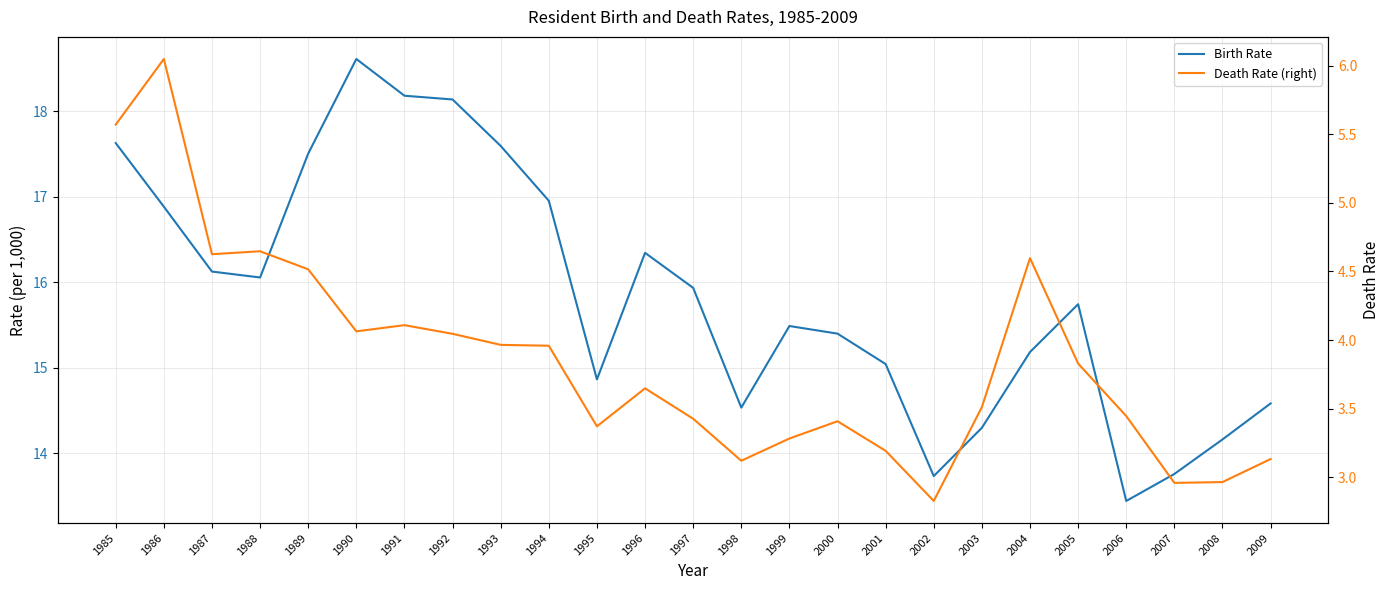

List the labels in order of Death Rate (right) value, smallest first.

2002, 2007, 2008, 1998, 2009, 2001, 1999, 1995, 2000, 1997, 2006, 2003, 1996, 2005, 1994, 1993, 1992, 1990, 1991, 1989, 2004, 1987, 1988, 1985, 1986